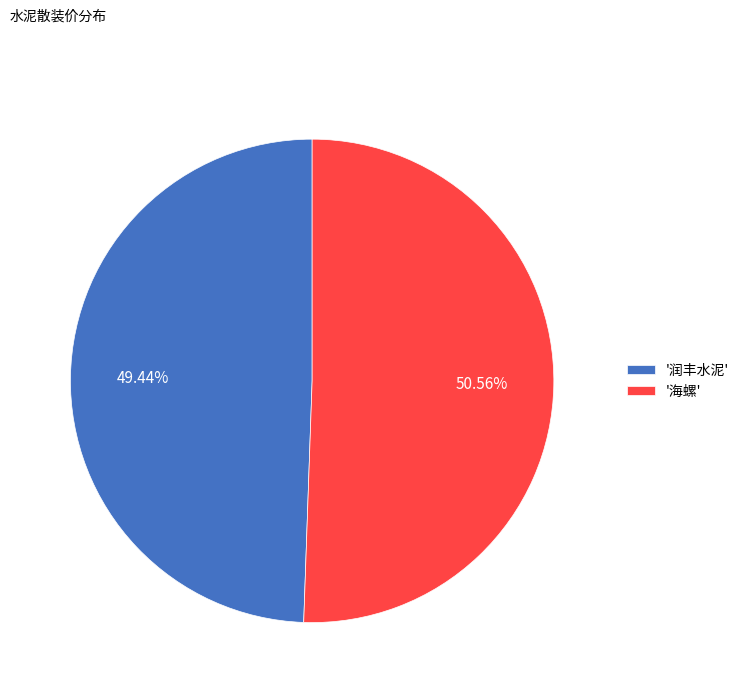

Which has a higher value, '润丰水泥' or '海螺'?

'海螺'